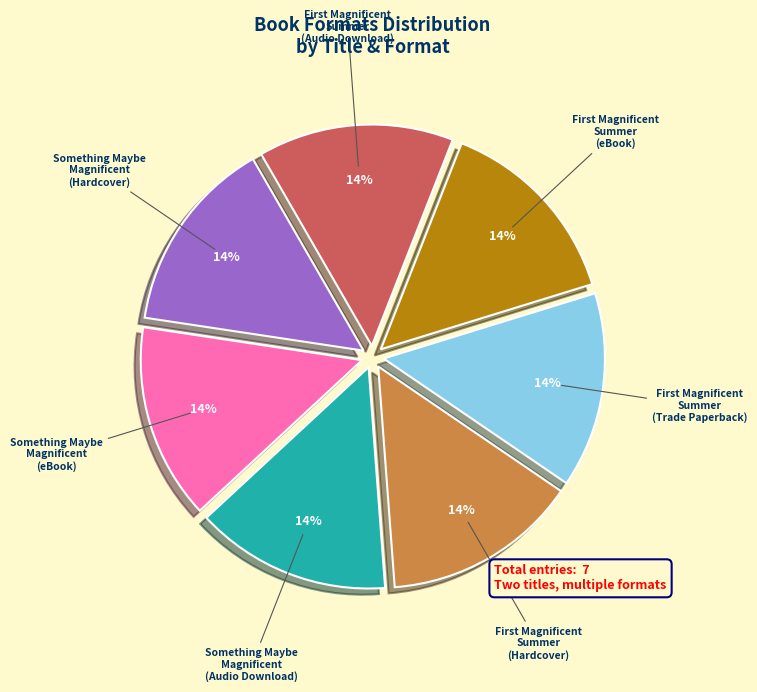

To the nearest percent, what is the average slice percentage?

14%